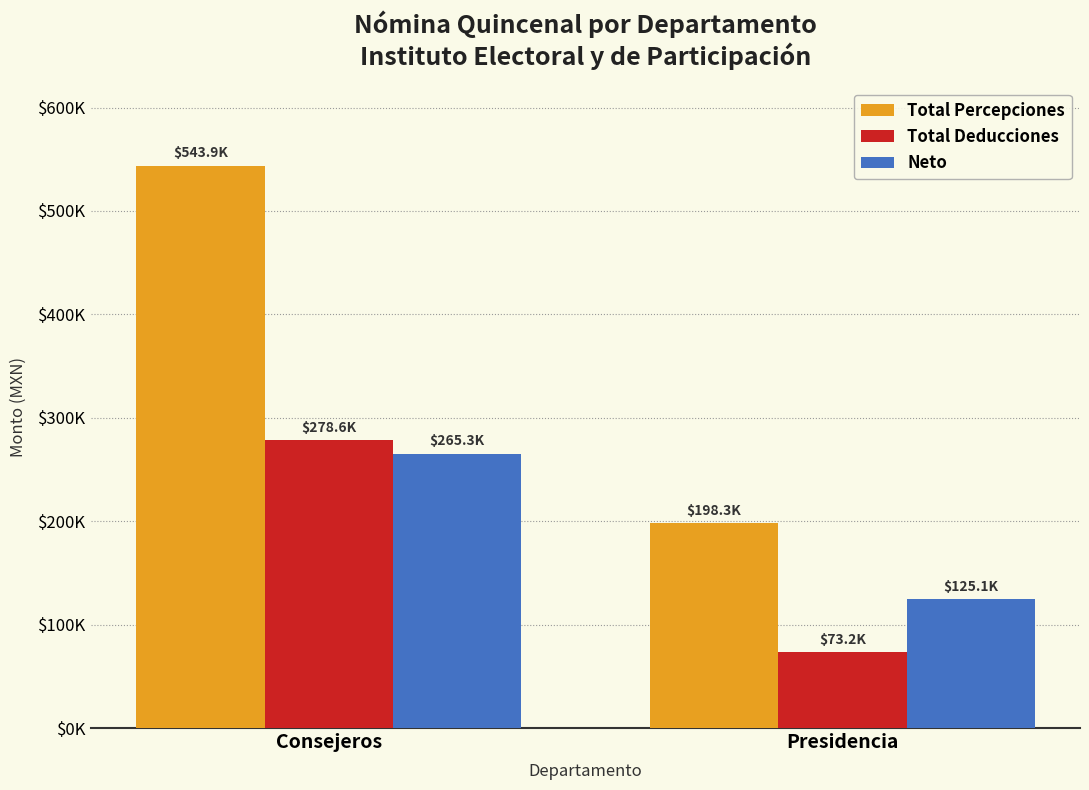

What position from the left is Consejeros?

1